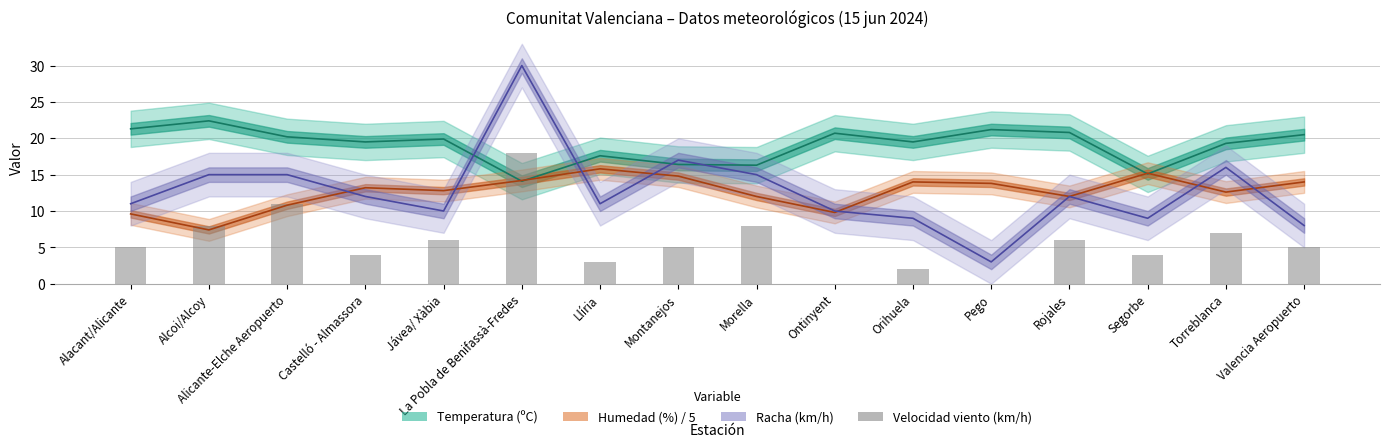

Is it true that Temperatura (ºC) equals 17.6 at Llíria?

True